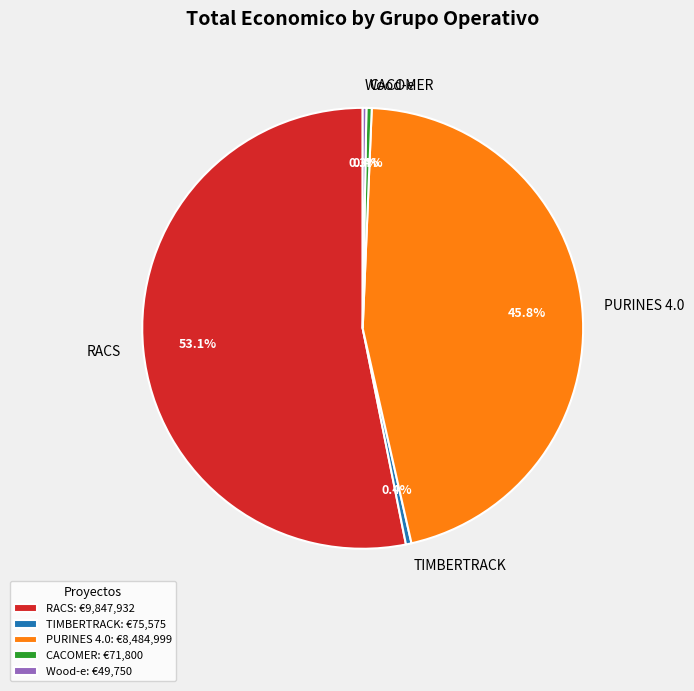

What is the total percentage of RACS and PURINES 4.0?

98.9%